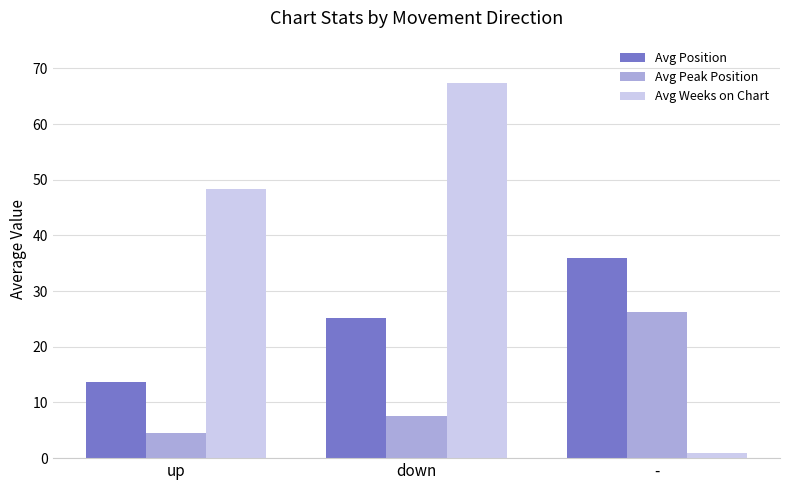

Which series has the largest range (max minus min)?

Avg Weeks on Chart